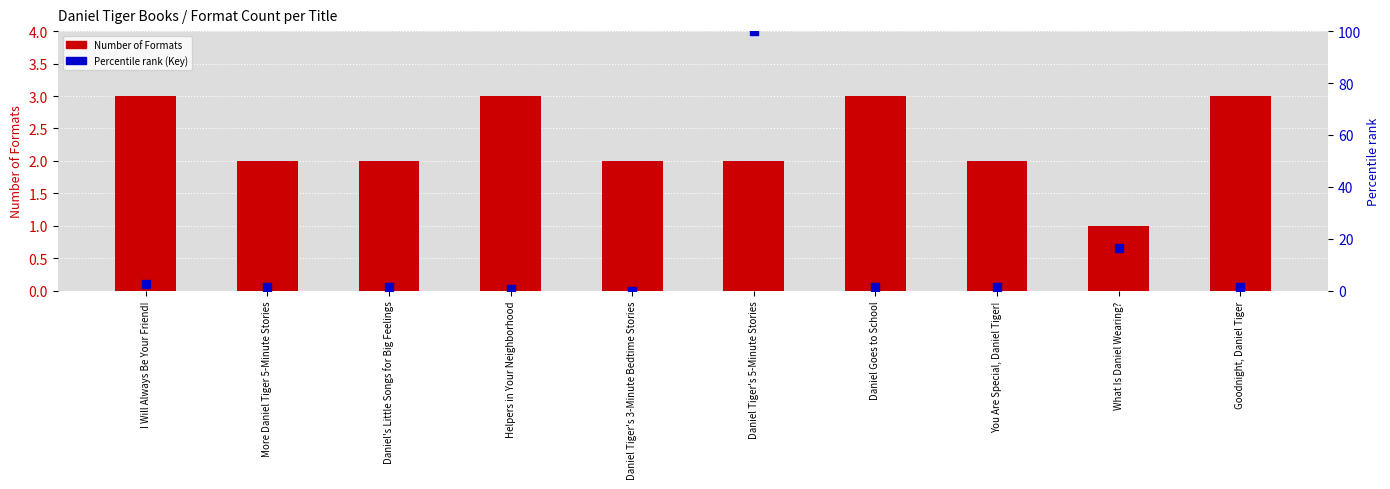

Which series reaches the minimum Y coordinate?

Percentile rank (Key) within the sample